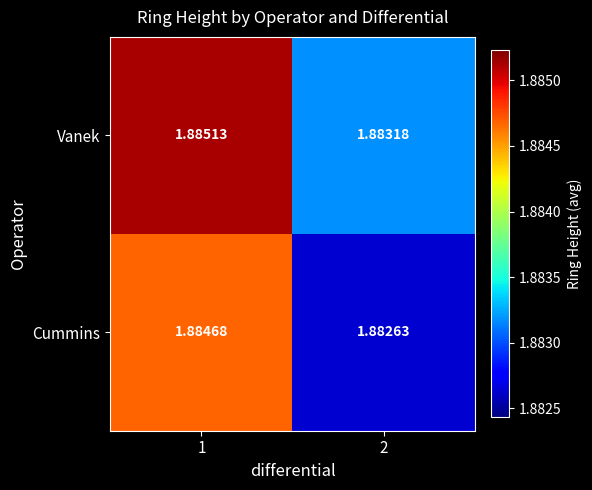

How many series are shown in this chart?

2